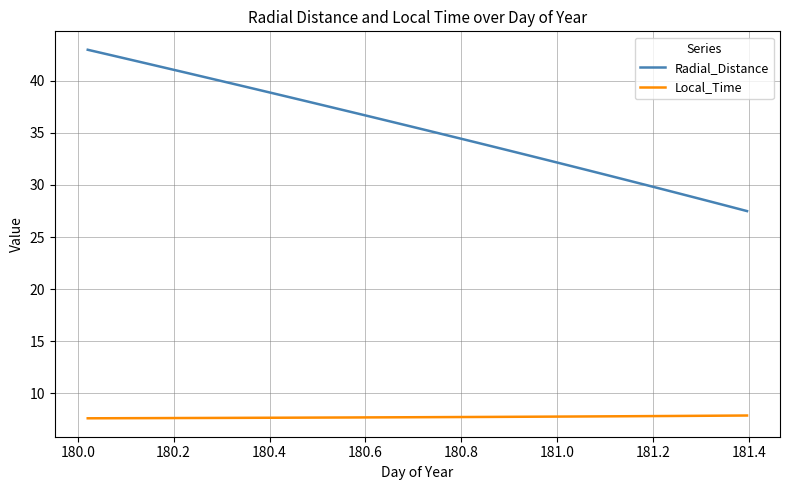

Which series has the widest spread of values?

Radial_Distance